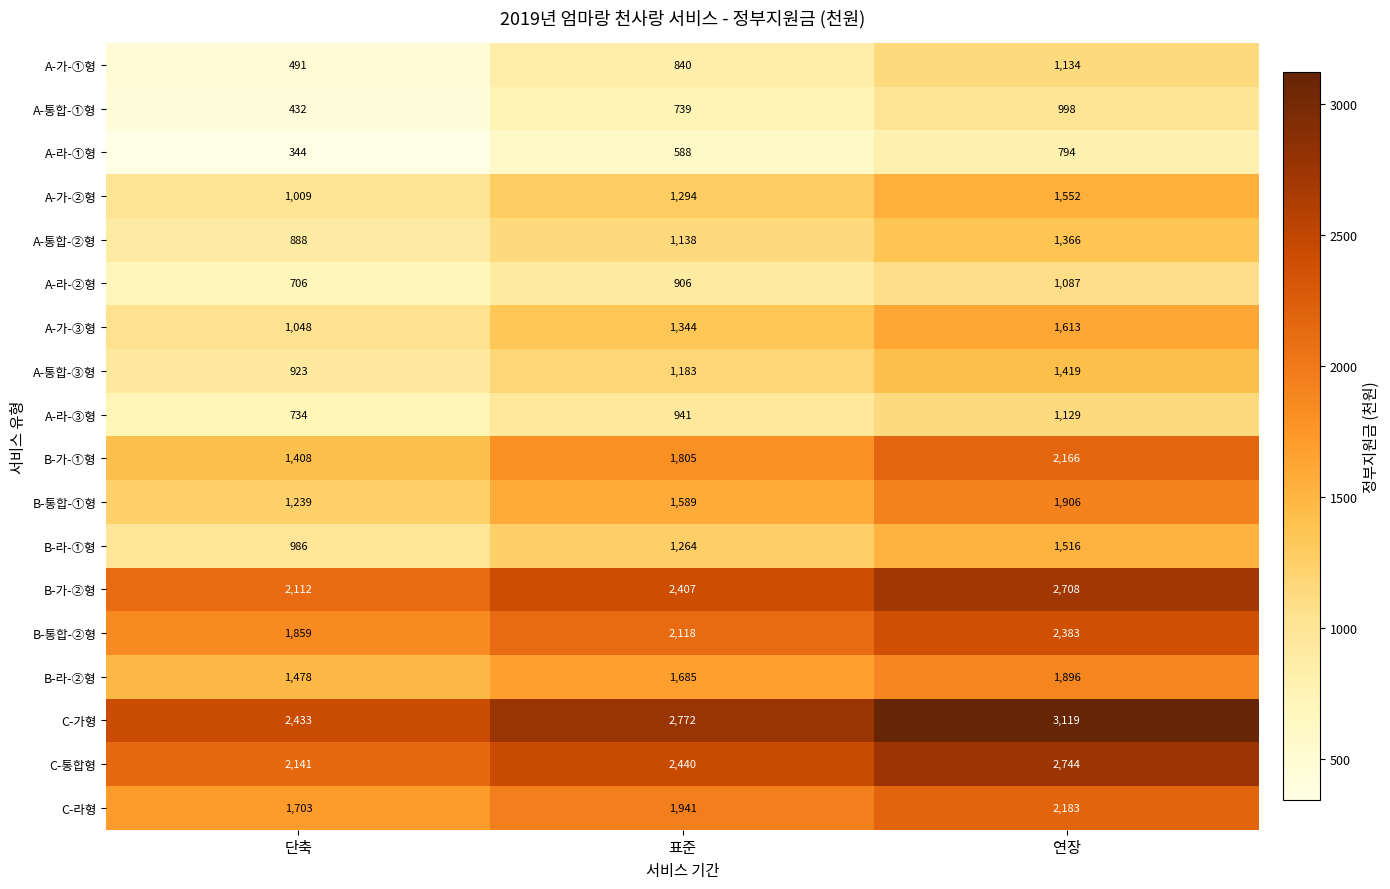

How many B-라-➀형 values are between 986 and 1516?

3